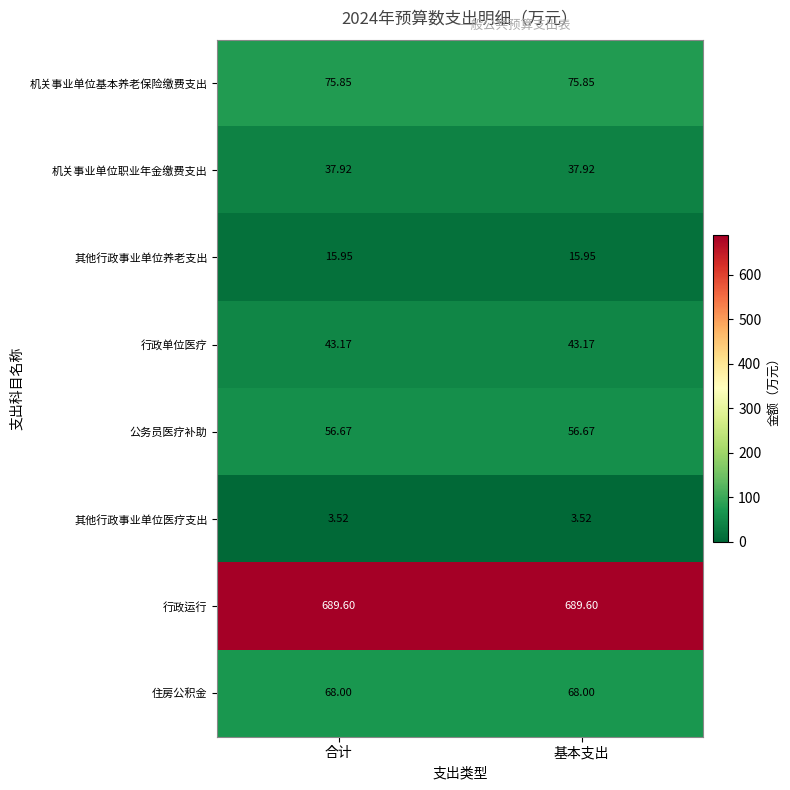

How many series are shown in this chart?

8